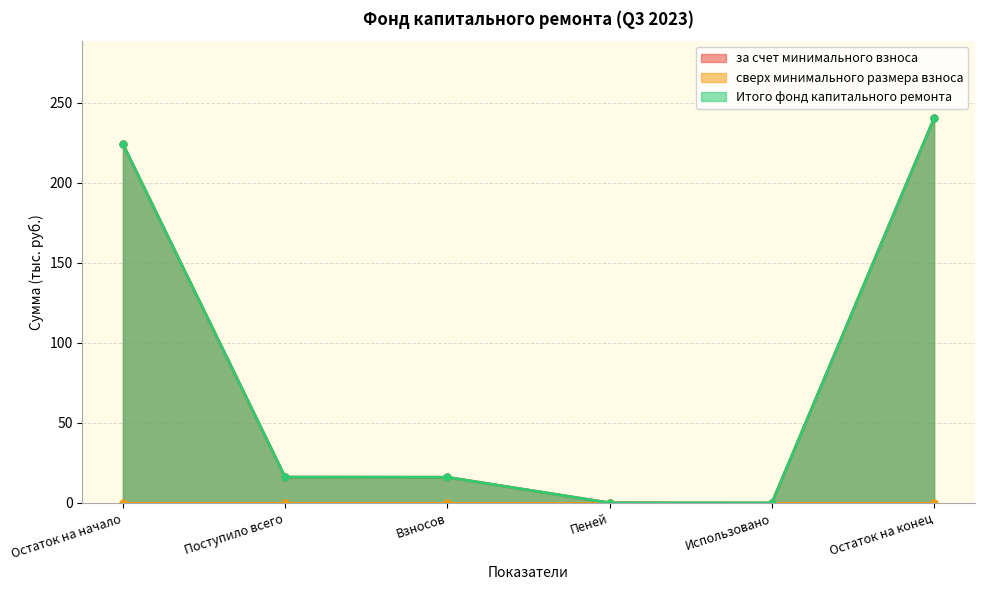

True or false: Итого фонд капитального ремонта and за счет минимального взноса intersect in this chart.

False